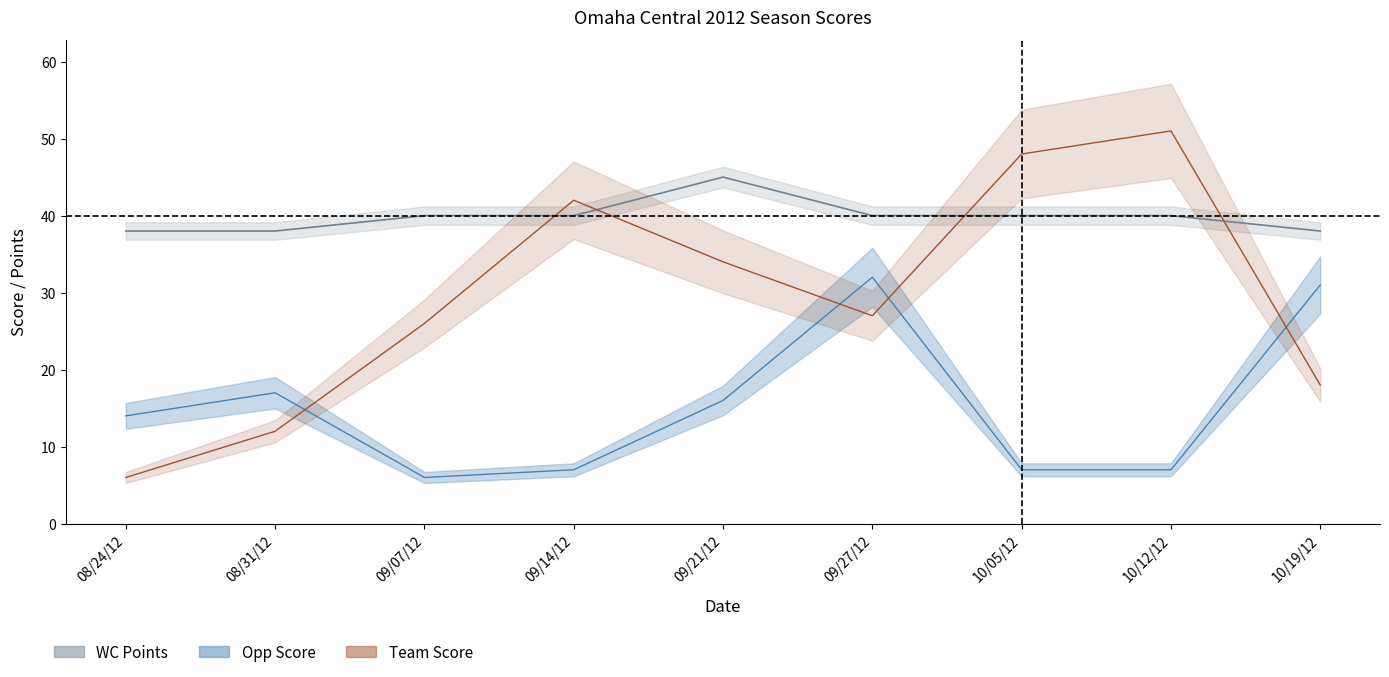

What are all the series names shown in the legend?

Team Score, Opp Score, WC Points